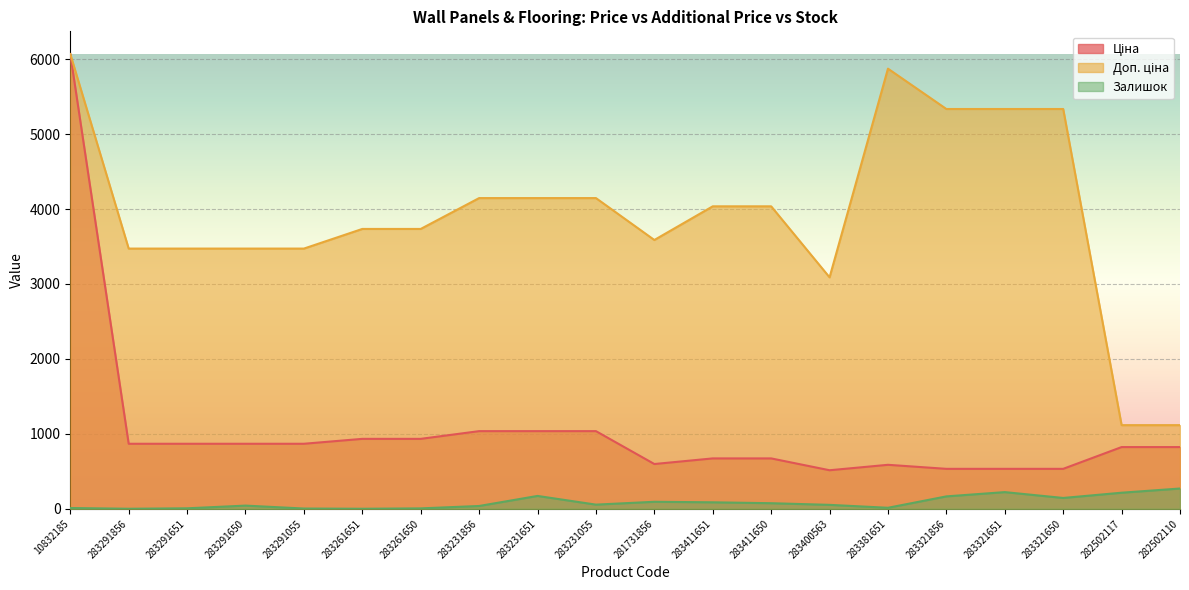

What is the sum of the Доп. ціна values at 283321651 and 283291651?

8806.6